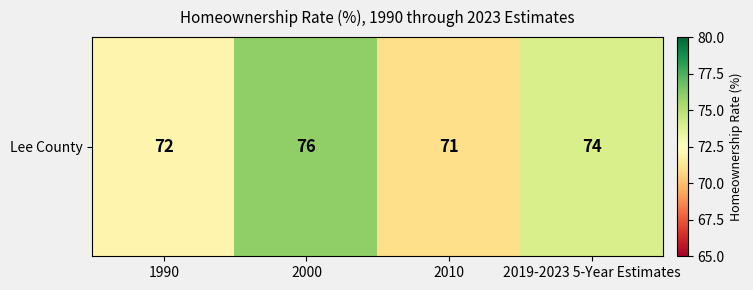

How many values exceed 74?

1